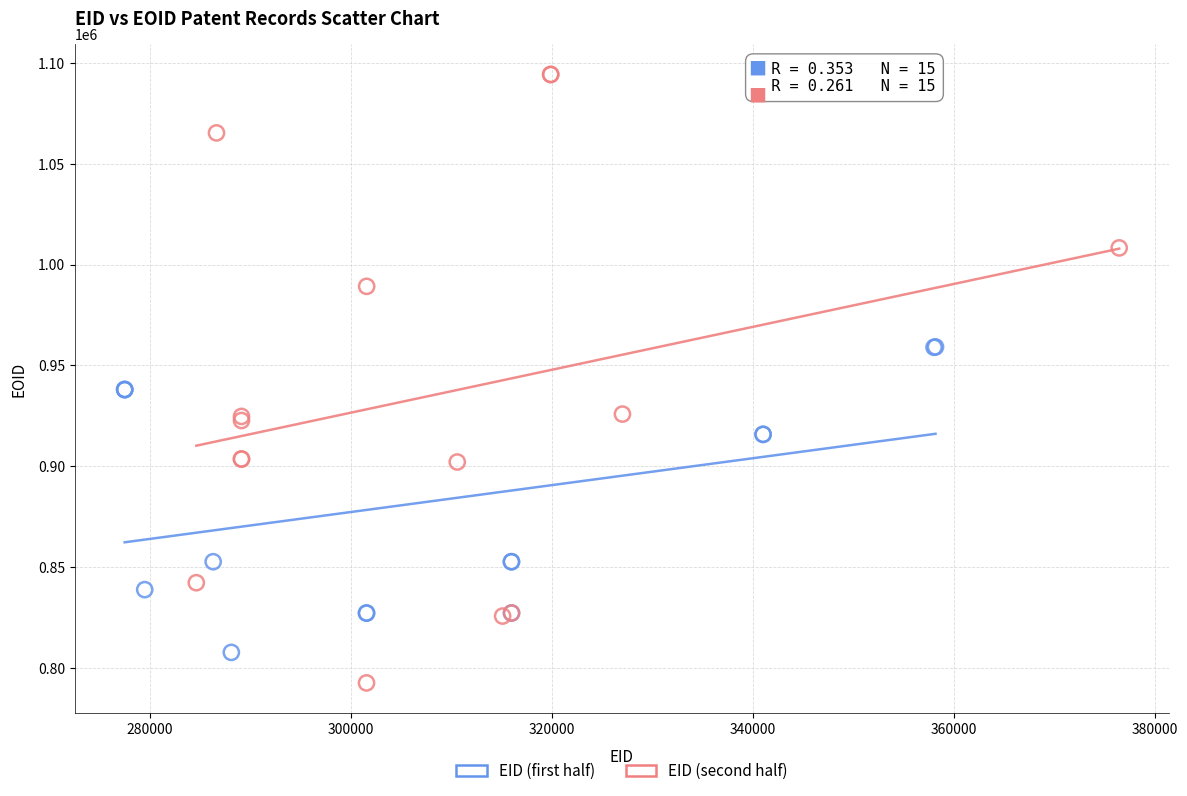

Which series has the largest Y range (max minus min)?

EID (second half)